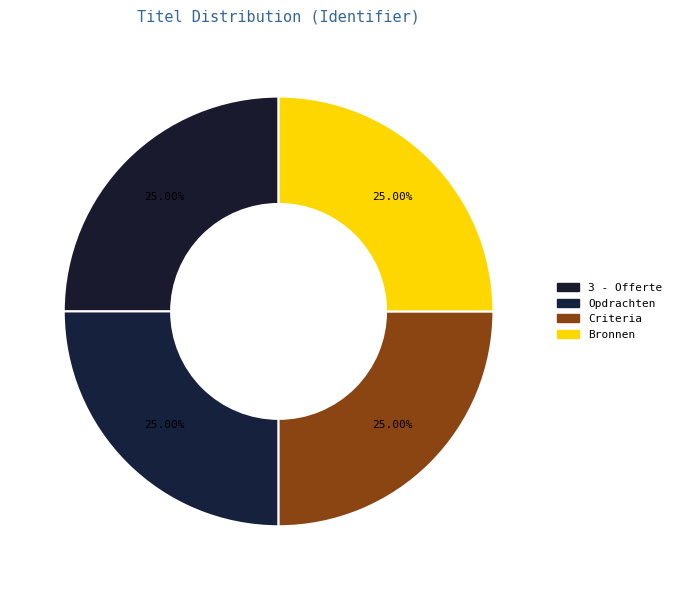

To the nearest percent, what portion does Bronnen represent?

25%